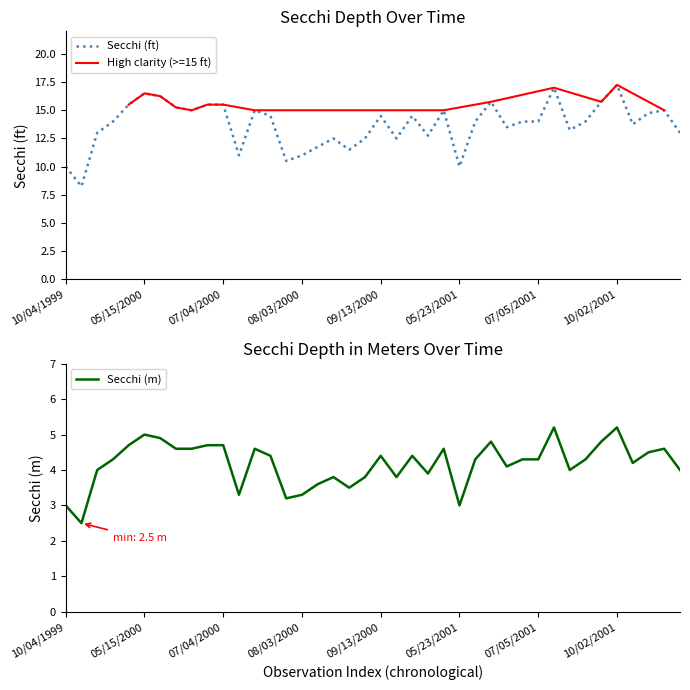

What is the sum of the Secchi Meters values at 06/12/2002 and 07/04/2000?

9.3